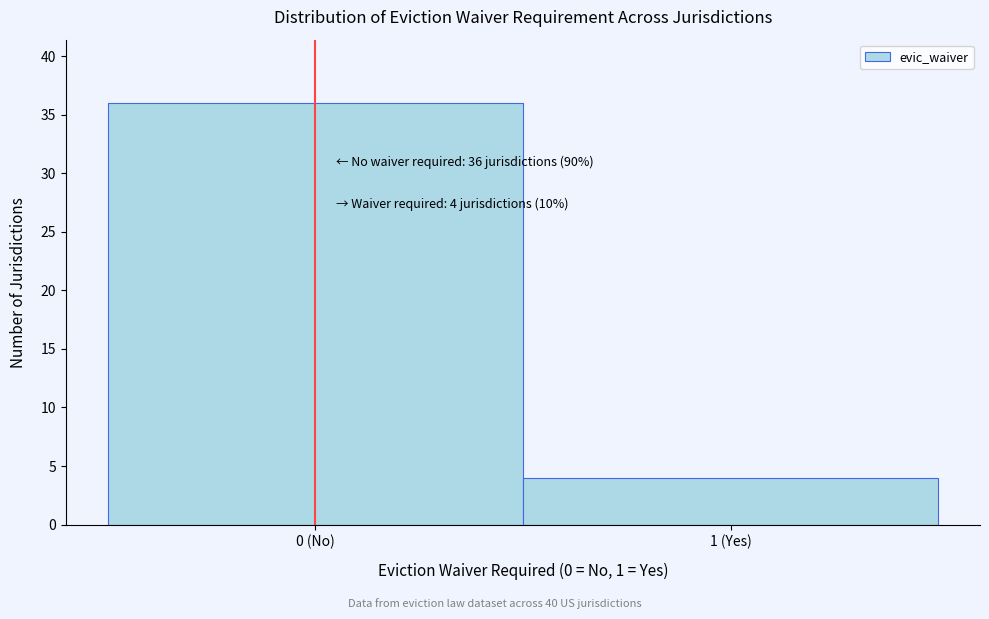

Reading right to left, extract all data points from this chart.

4	36